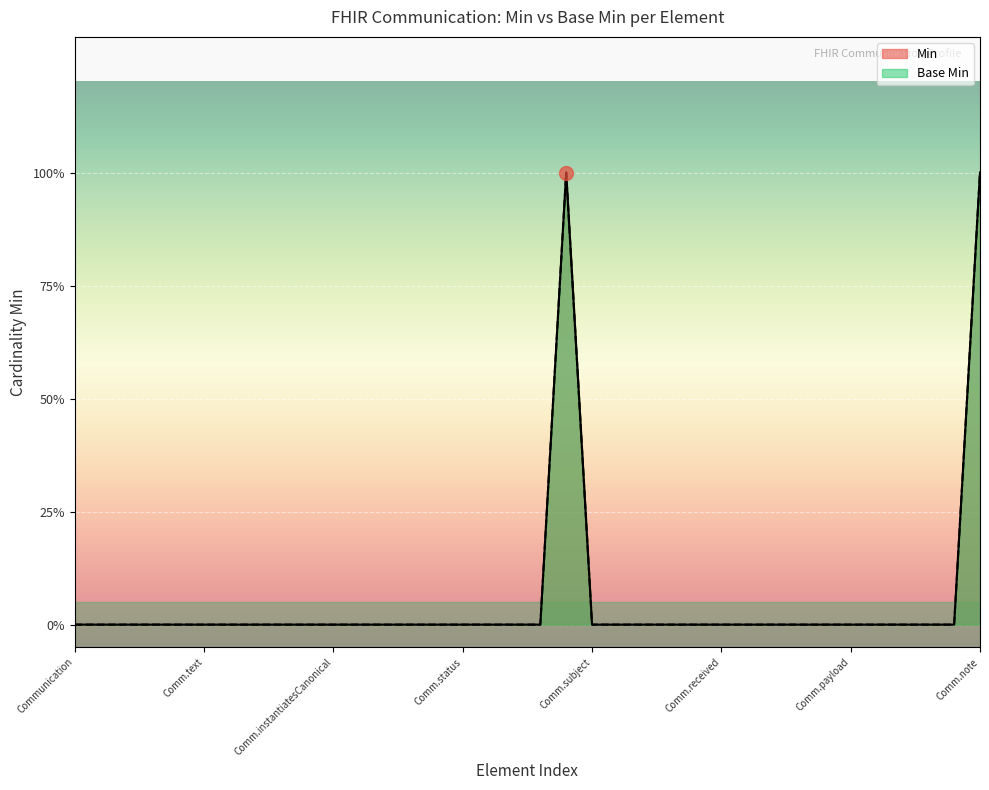

Reading right to left, list all the values displayed in this chart.

Min: 1	0	0	0	0	0	0	0	0	0	0	0	0	0	0	0	1	0	0	0	0	0	0	0	0	0	0	0	0	0	0	0	0	0	0	0
Base Min: 1	0	0	0	0	0	0	0	0	0	0	0	0	0	0	0	1	0	0	0	0	0	0	0	0	0	0	0	0	0	0	0	0	0	0	0